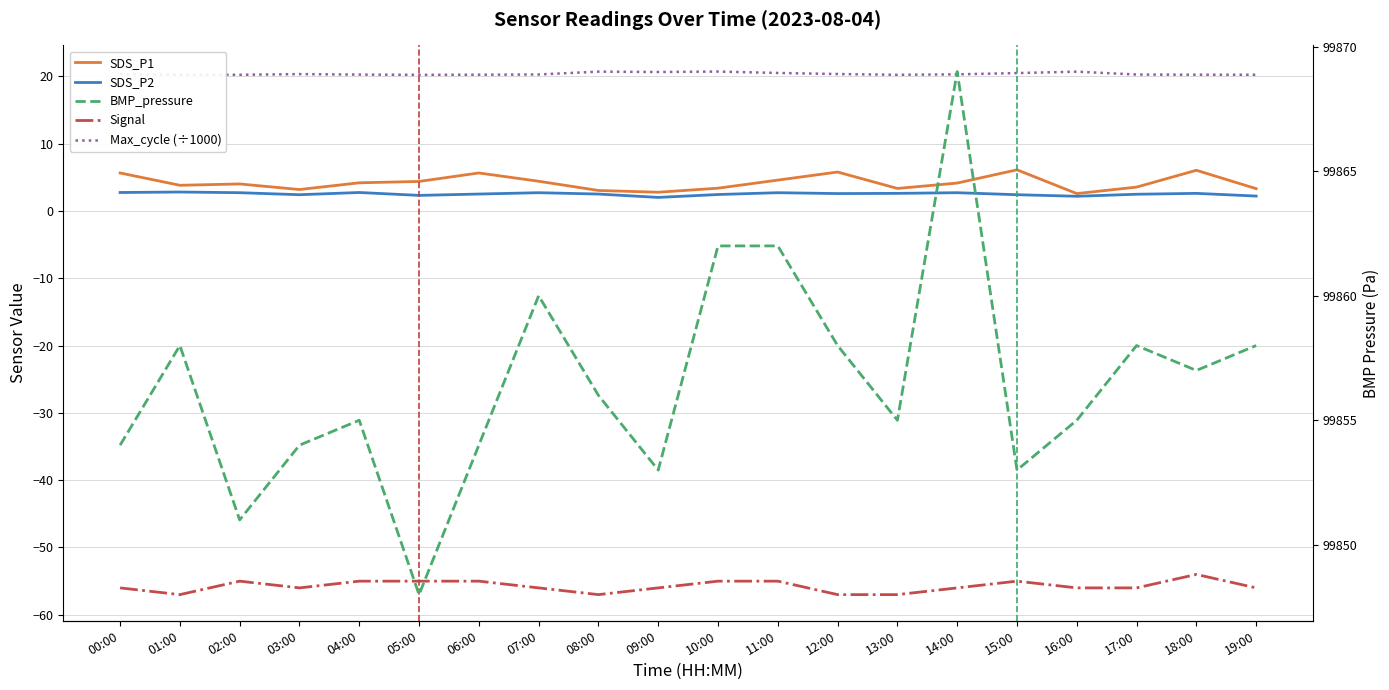

List the labels in order of BMP_pressure value, largest first.

14:00, 10:00, 11:00, 07:00, 01:00, 12:00, 17:00, 19:00, 18:00, 08:00, 04:00, 13:00, 16:00, 00:00, 03:00, 06:00, 09:00, 15:00, 02:00, 05:00